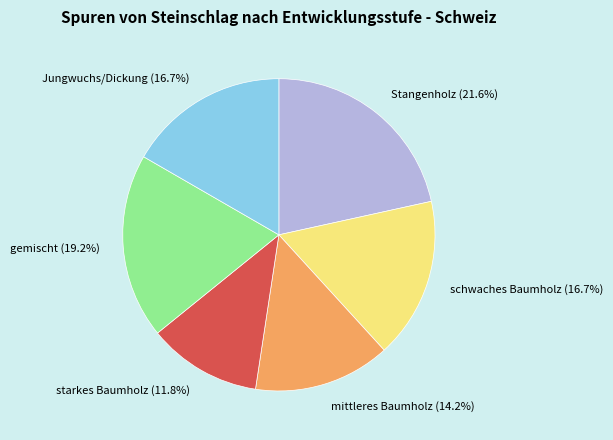

What percentage do Stangenholz and gemischt together represent?

40.7%